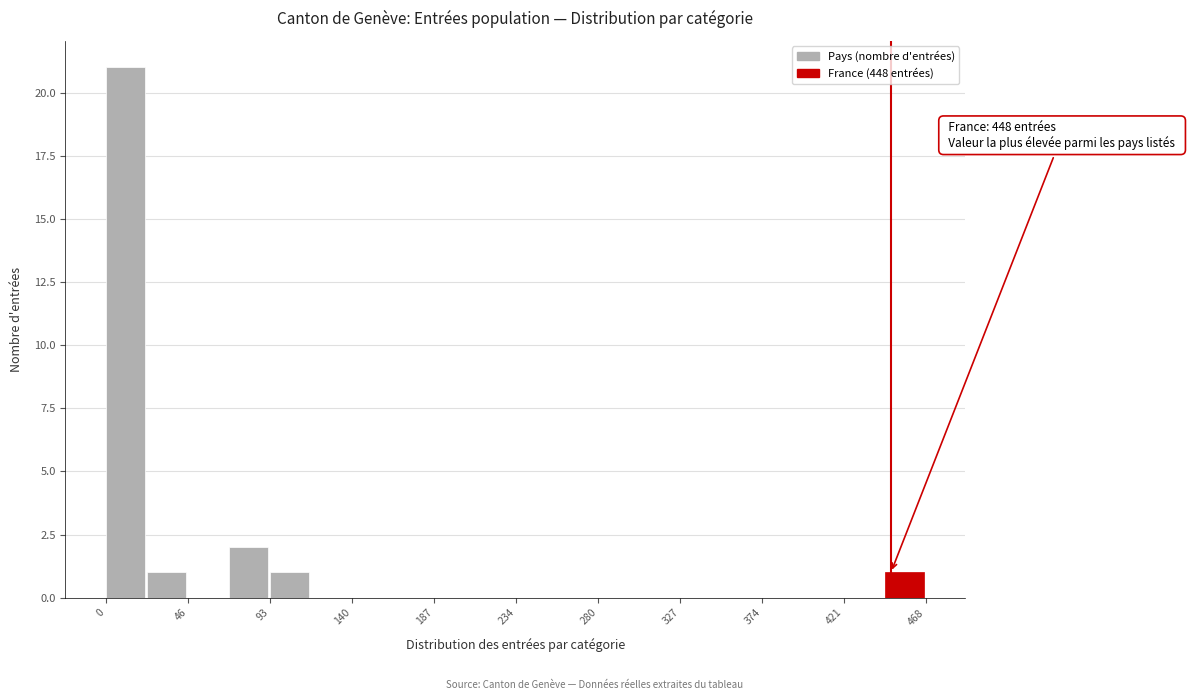

Over which range of the x-axis is the bar tallest?

0 to 25